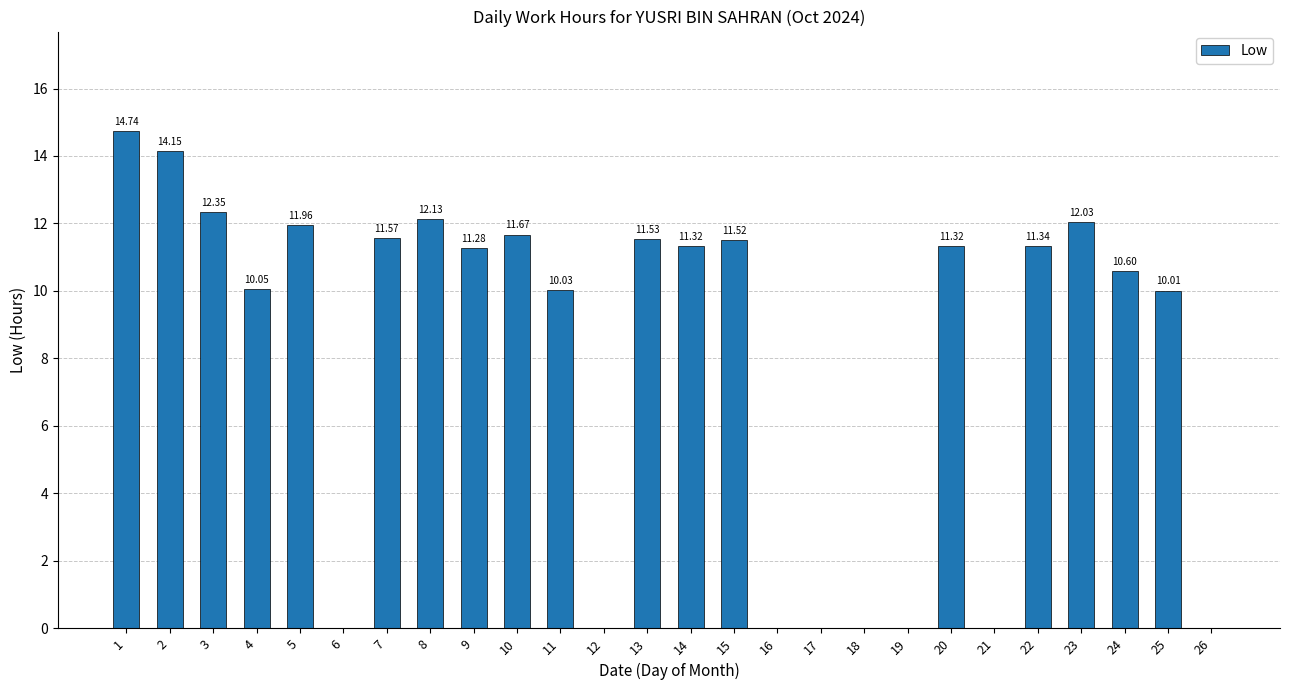

What is the sum of all values?

209.6